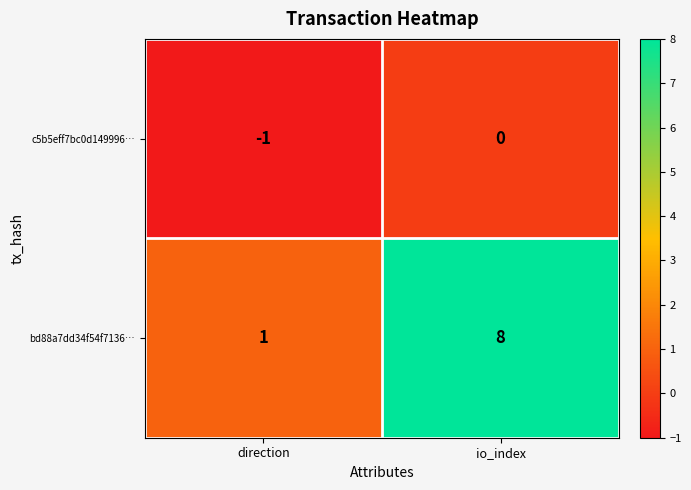

Which label corresponds to the largest value in the chart?

io_index